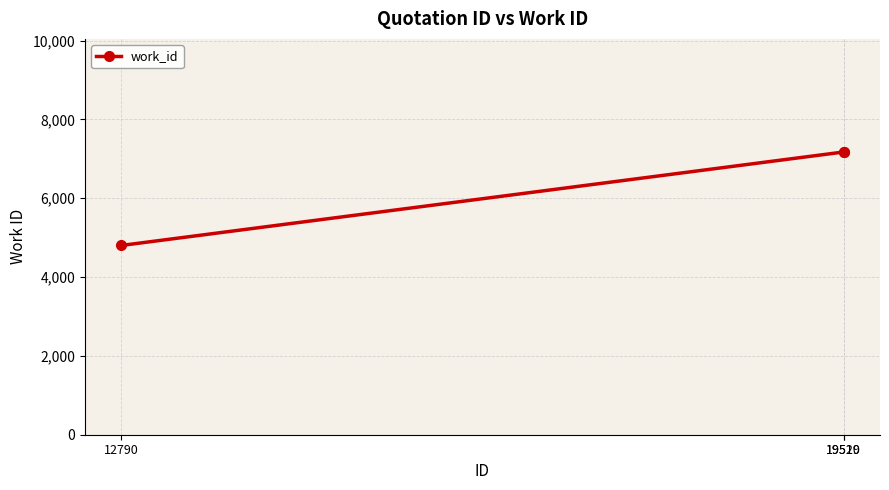

What is the value of the 1st point from the left?

4802